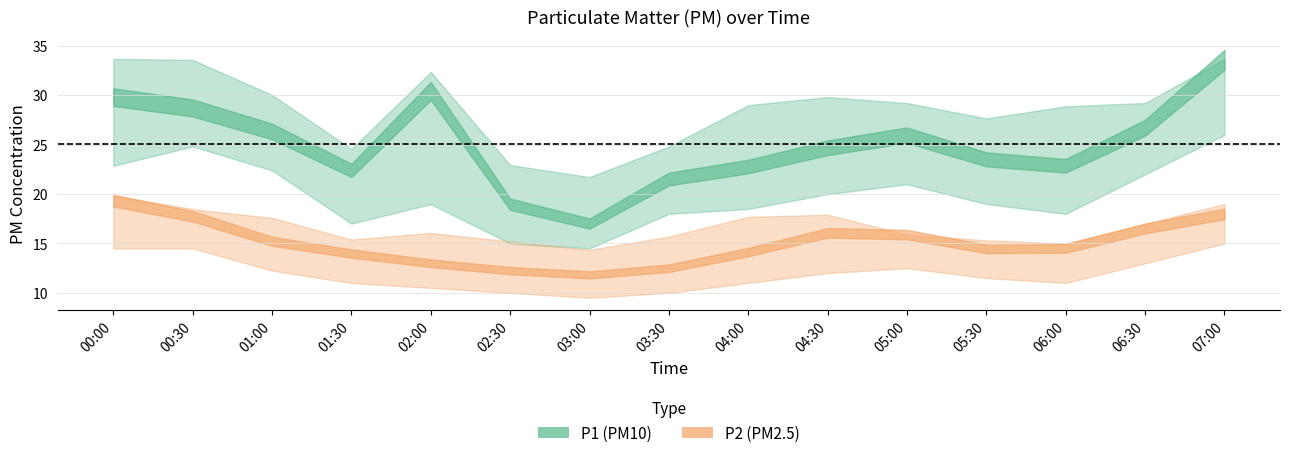

What is the difference between the highest and lowest values at 05:00?

16.7